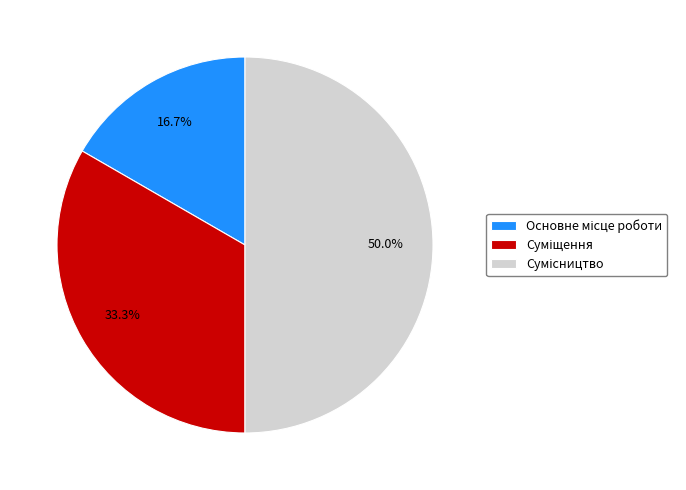

How many slices are in this pie chart?

3